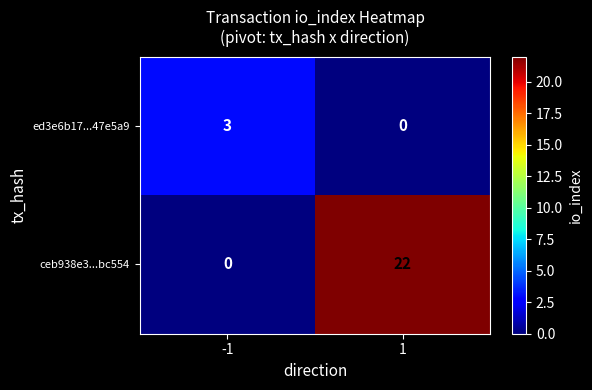

List the series in order of their peak value, highest first.

ceb938e3...bc554, ed3e6b17...47e5a9